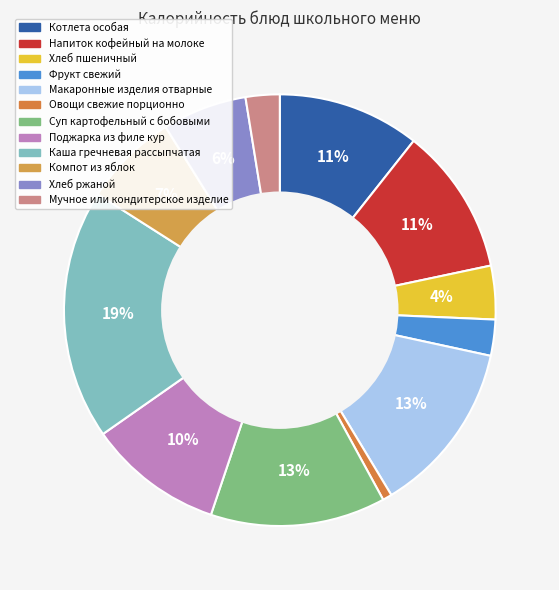

To the nearest percent, what portion does Поджарка из филе кур represent?

10%